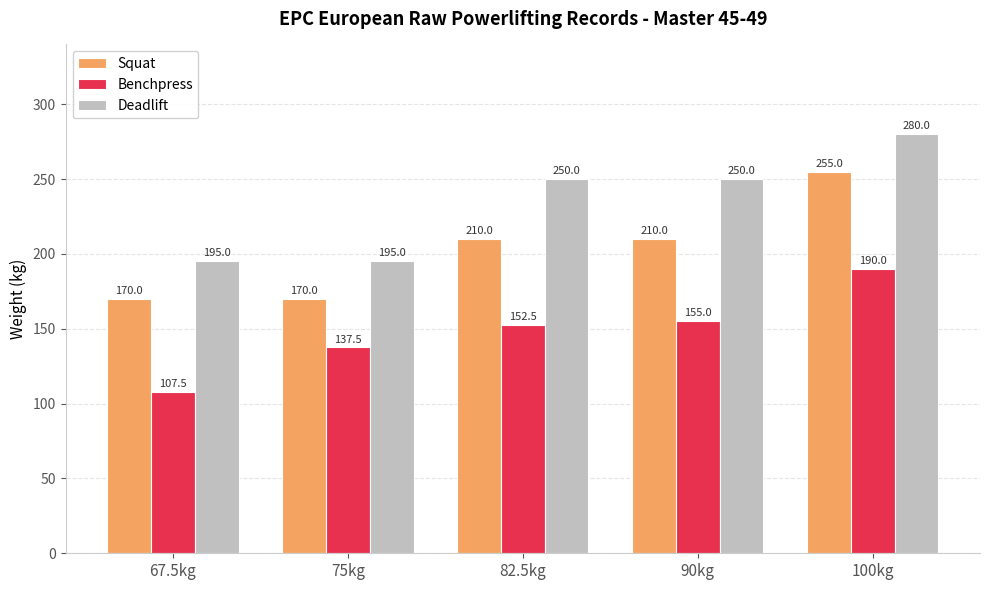

What is the sum of the Squat values at 75kg and 100kg?

425.0